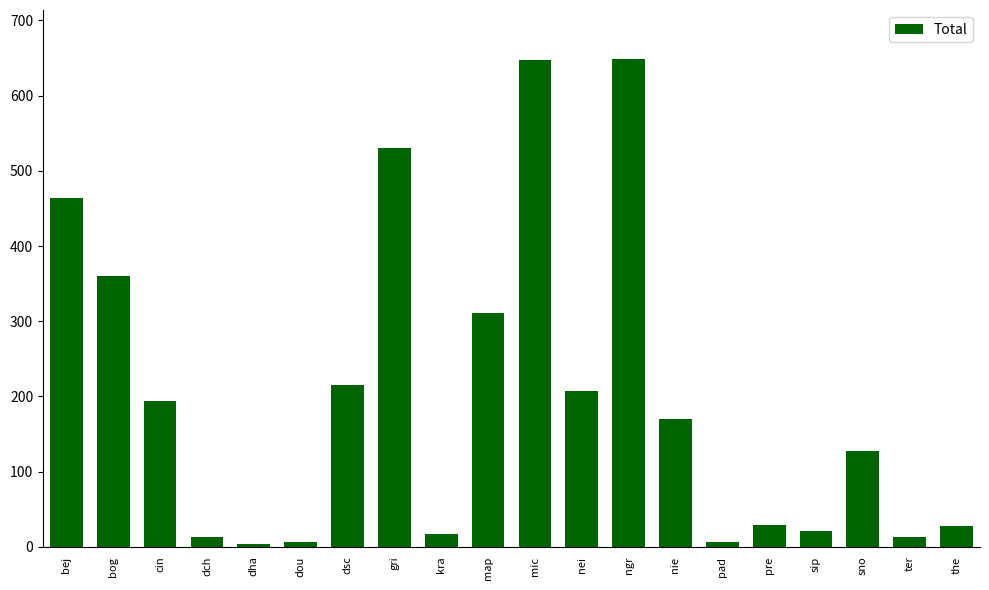

What is the sum of the values at bog and pre?

388.9